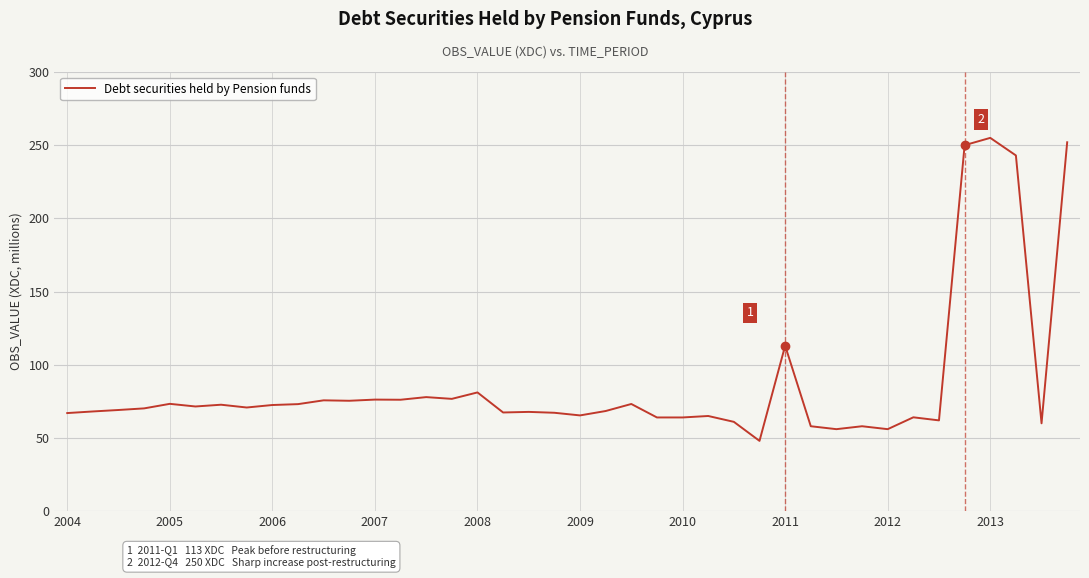

What is the minimum value shown in the chart?

48.0